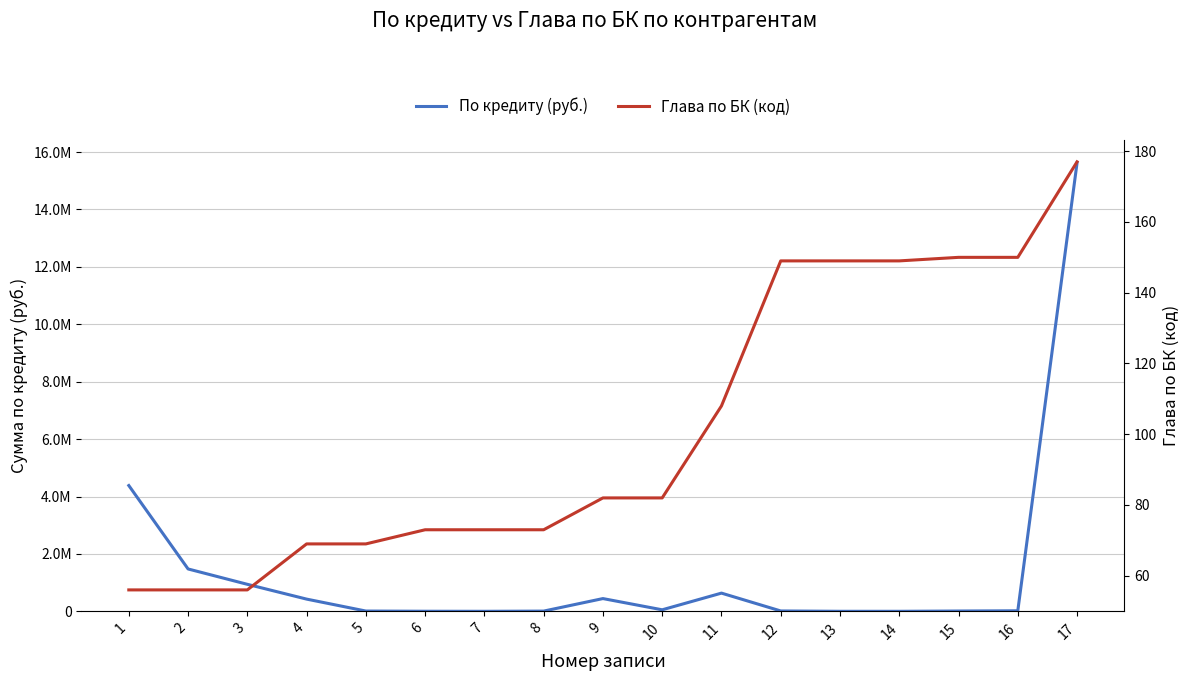

After their last crossing, which series has the higher values: Глава по БК (код) or По кредиту (руб.)?

По кредиту (руб.)